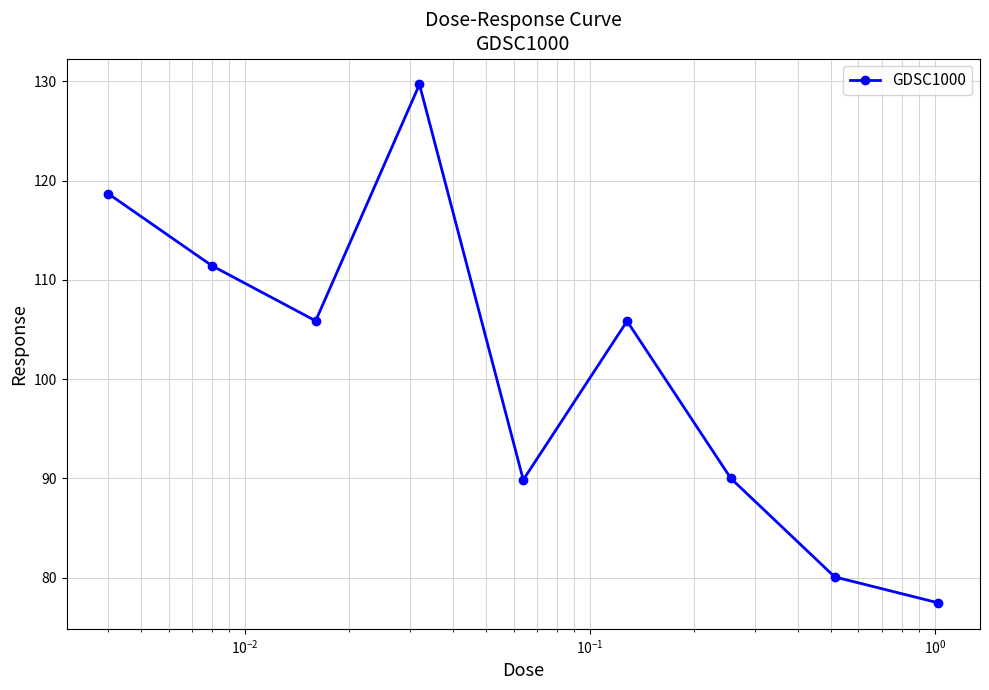

Is this an area chart (filled region under the line)?

No